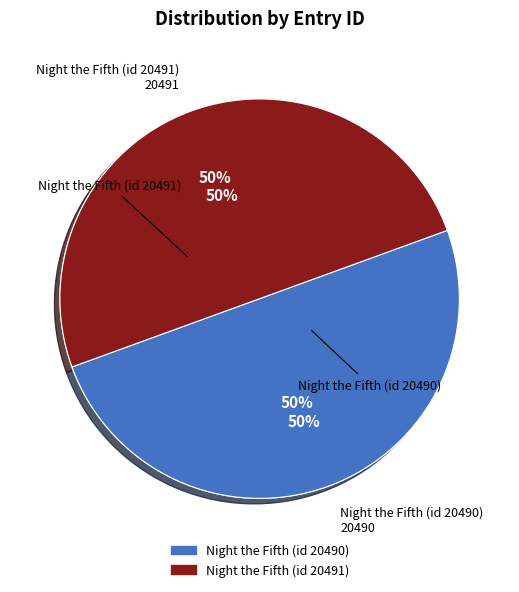

True or false: Night the Fifth (id 20491) accounts for 55% of the total.

False